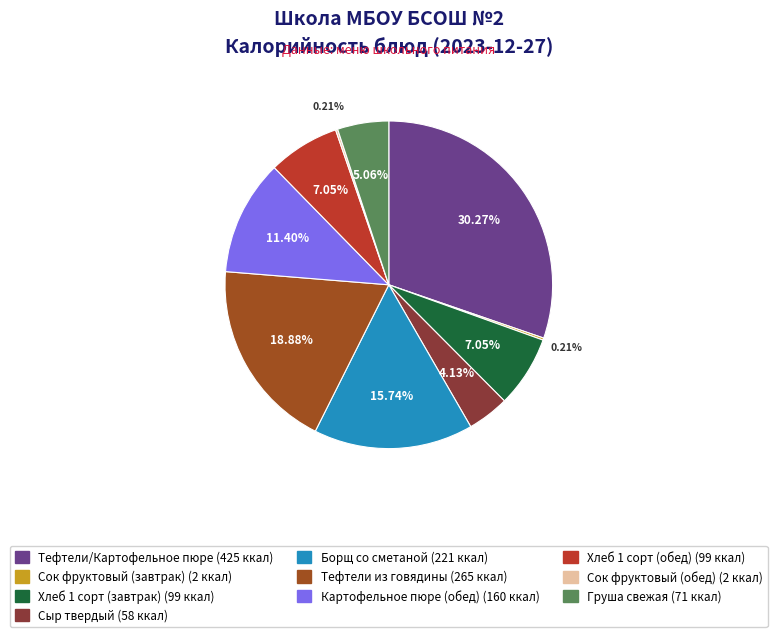

Does any single category account for the majority?

No